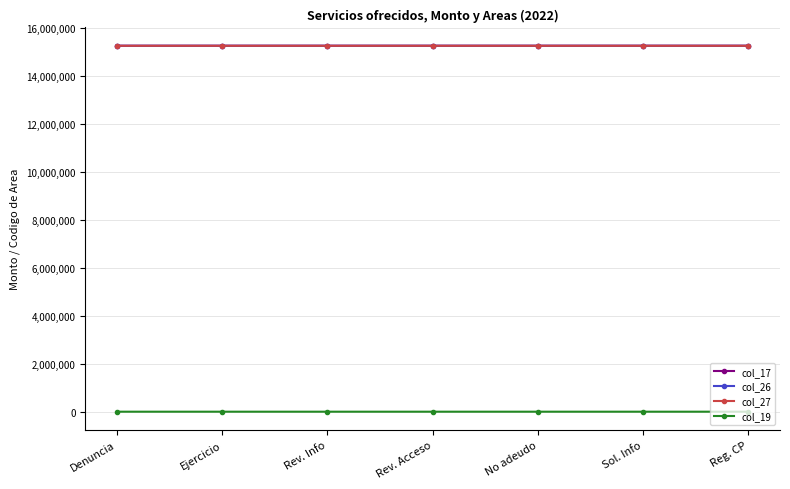

Is this an area chart (filled region under the line)?

No